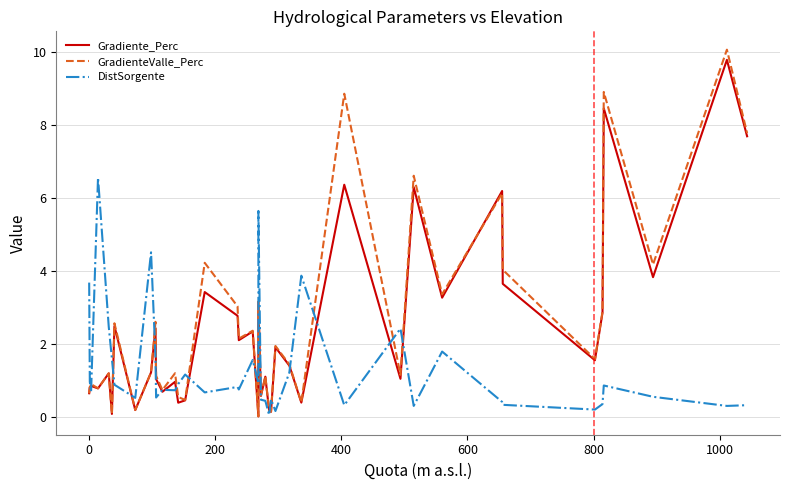

What is the value of the Gradiente_Perc point at the 12th from the left?

0.7